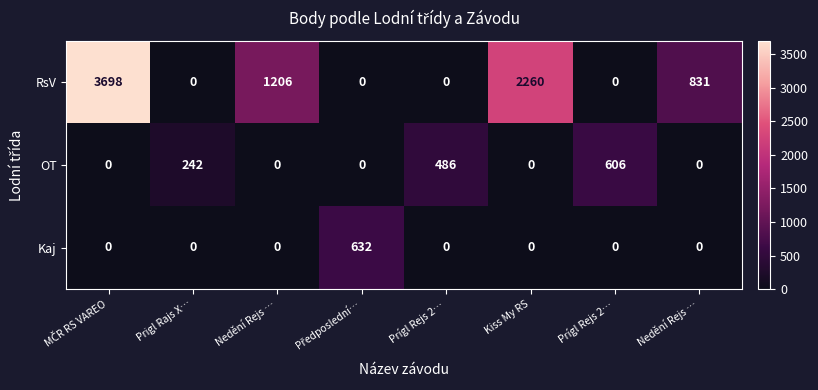

Which has a higher value, Kiss My RS or Předposlední…?

Kiss My RS